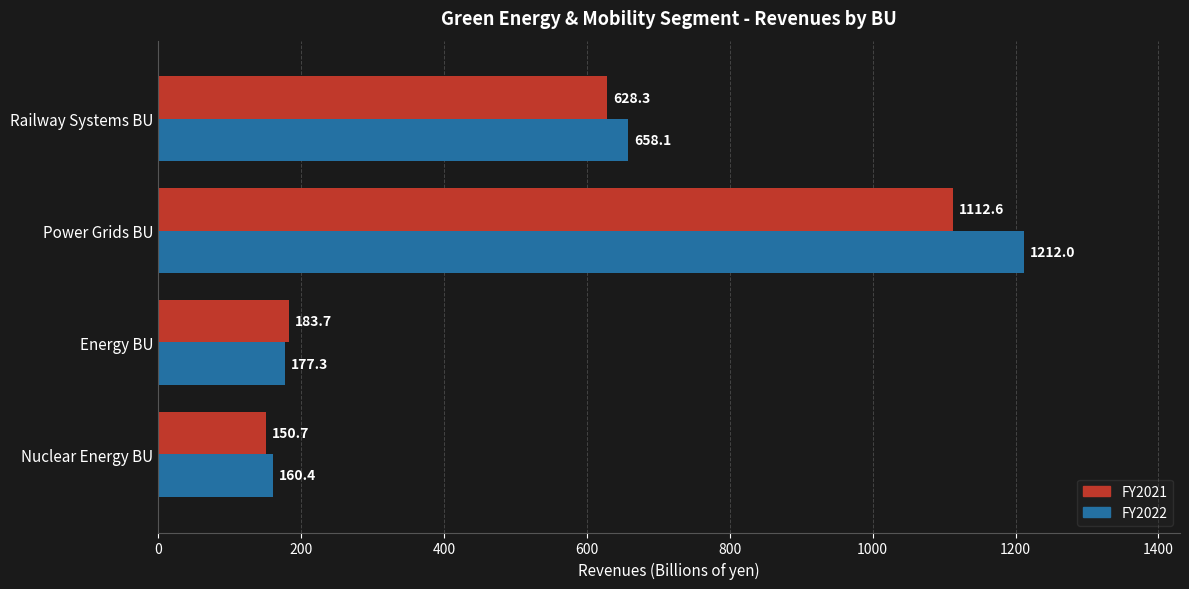

At which category is the sum across all series the highest?

Power Grids BU